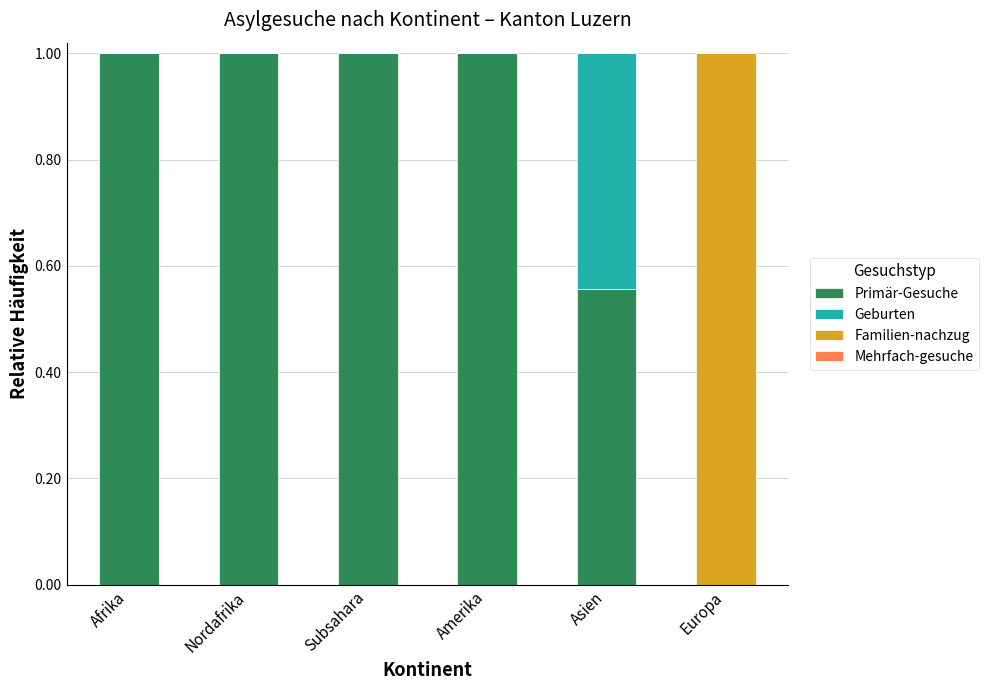

True or false: Primär-Gesuche has a value of 0.0 at Europa.

True